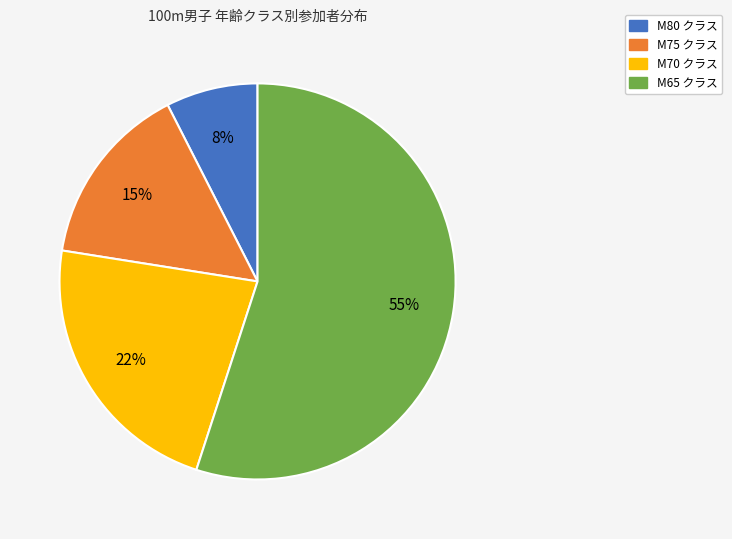

Is there a majority slice in this chart?

Yes